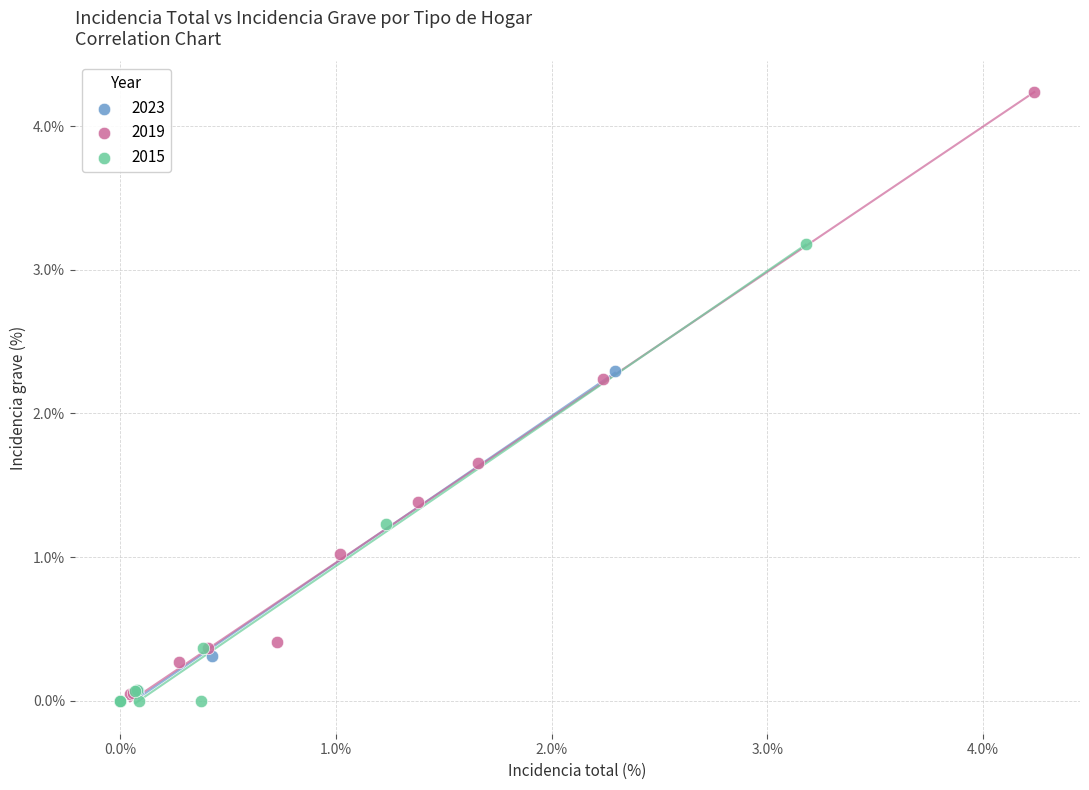

Which series has the widest spread of Y values?

2019